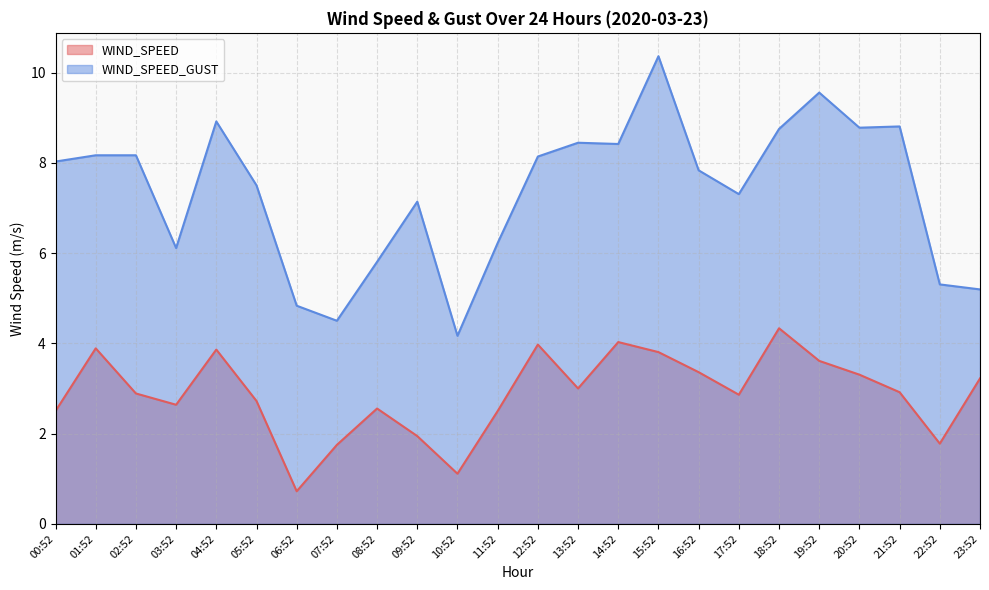

How many interior local peaks does the WIND_SPEED_GUST series have?

6